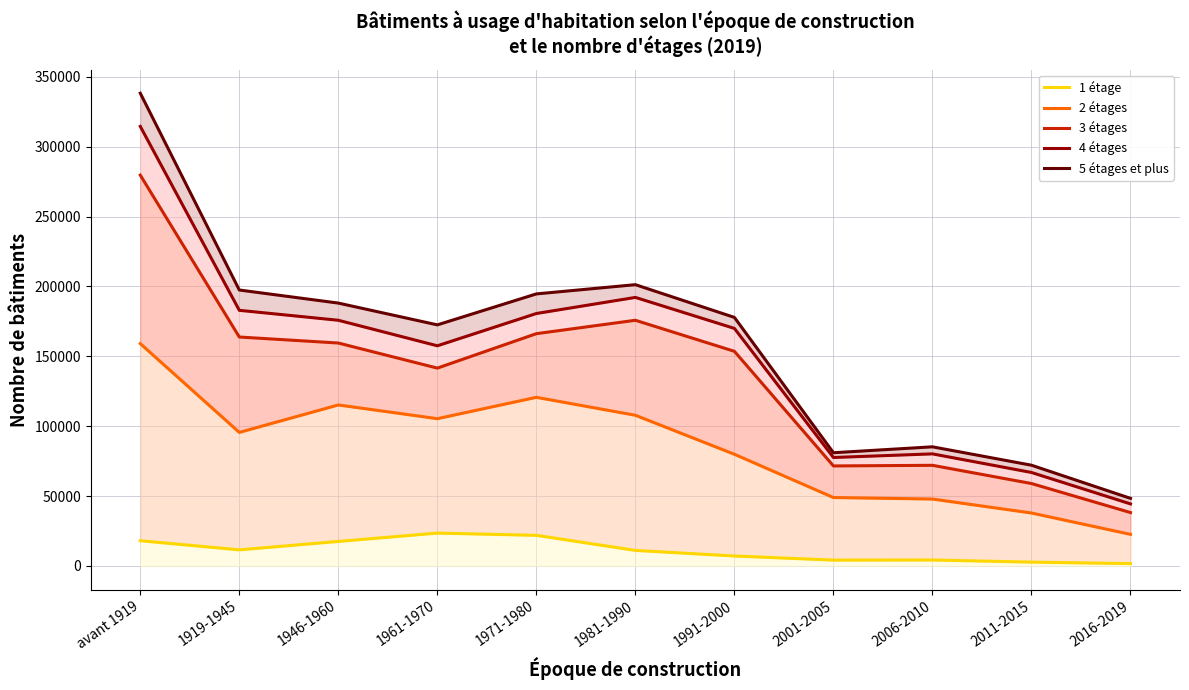

Where is 3 étages nearest to the value 158939?

1946-1960